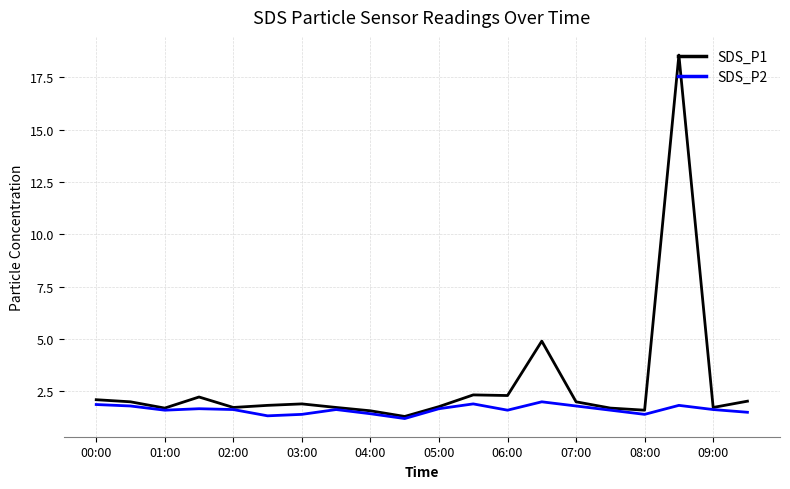

Which series has the largest total across all categories?

SDS_P1